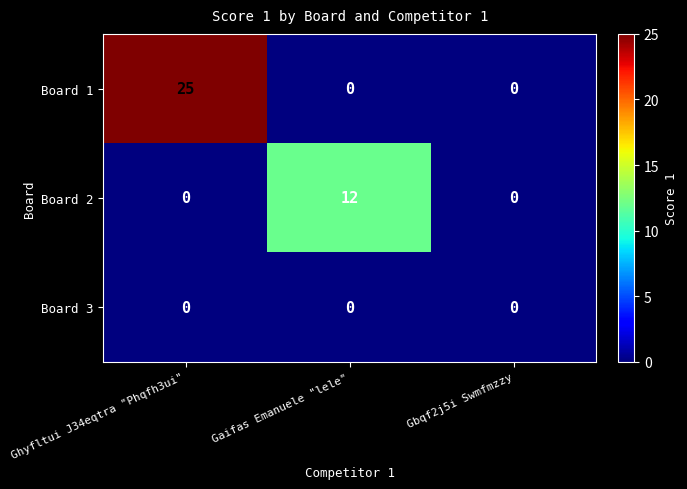

Reading right to left, extract all data points from this chart.

Board 1: Gbqf2j5i Swmfmzzy=0	Gaifas Emanuele "lele"=0	Ghyfltui J34eqtra "Phqfh3ui"=25
Board 2: Gbqf2j5i Swmfmzzy=0	Gaifas Emanuele "lele"=12	Ghyfltui J34eqtra "Phqfh3ui"=0
Board 3: Gbqf2j5i Swmfmzzy=0	Gaifas Emanuele "lele"=0	Ghyfltui J34eqtra "Phqfh3ui"=0